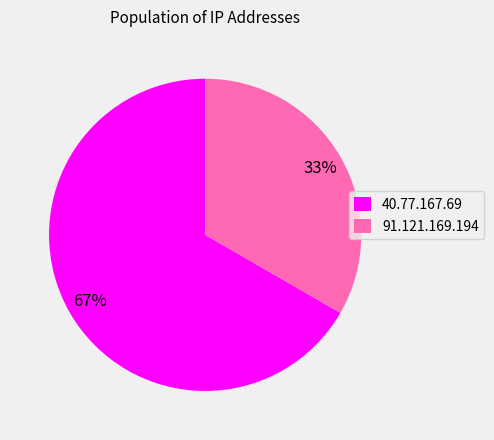

To the nearest percent, what percentage of the pie is 91.121.169.194?

33%